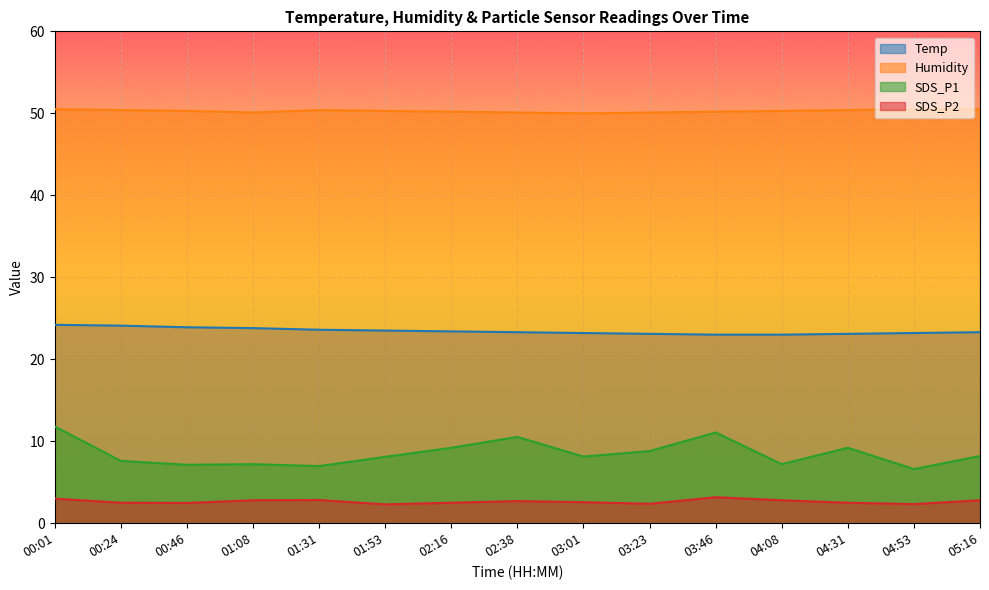

At which label is Humidity closest to 50?

03:01